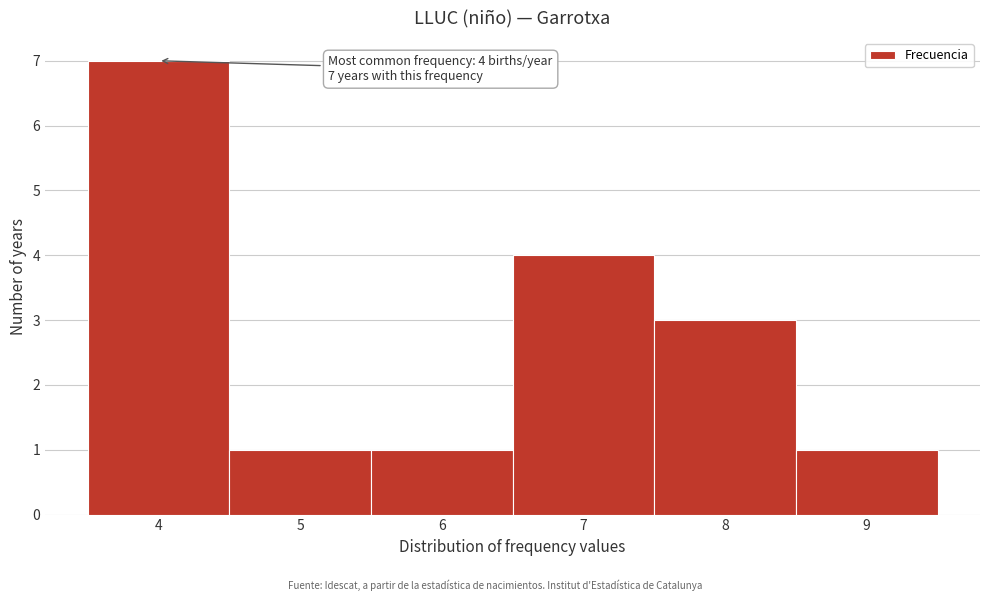

Which range on the x-axis has the tallest bar?

3.5 to 4.5